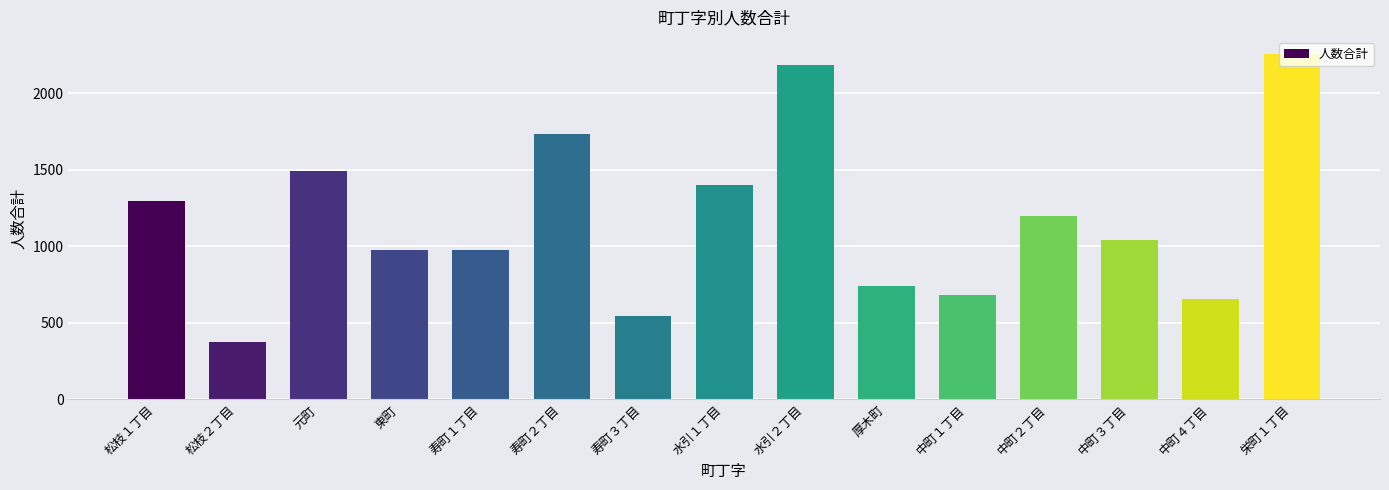

What is the minimum value shown in the chart?

372